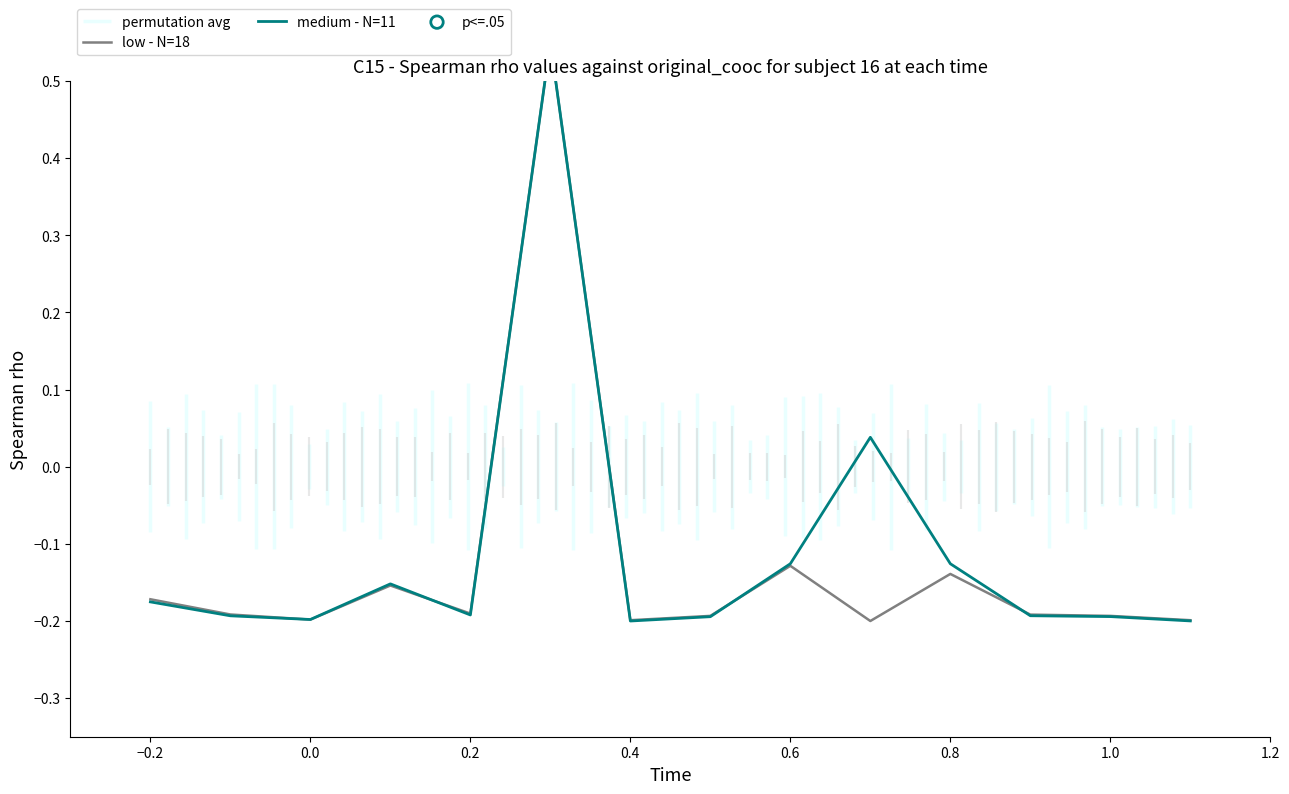

Which series has the largest Y range (max minus min)?

low - N=18